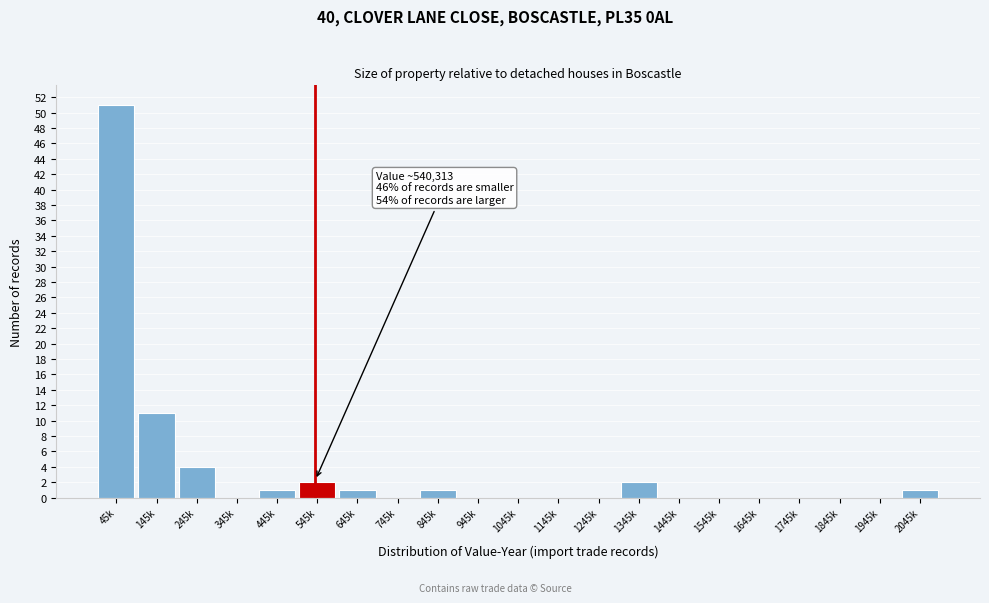

Reading left to right, extract all data points from this chart.

45k=51	145k=11	245k=4	345k=0	445k=1	545k=2	645k=1	745k=0	845k=1	945k=0	1045k=0	1145k=0	1245k=0	1345k=2	1445k=0	1545k=0	1645k=0	1745k=0	1845k=0	1945k=0	2045k=1